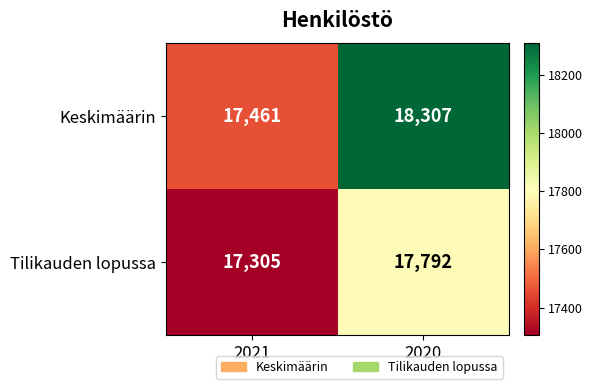

What is the sum of the Tilikauden lopussa values at 2021 and 2020?

35097